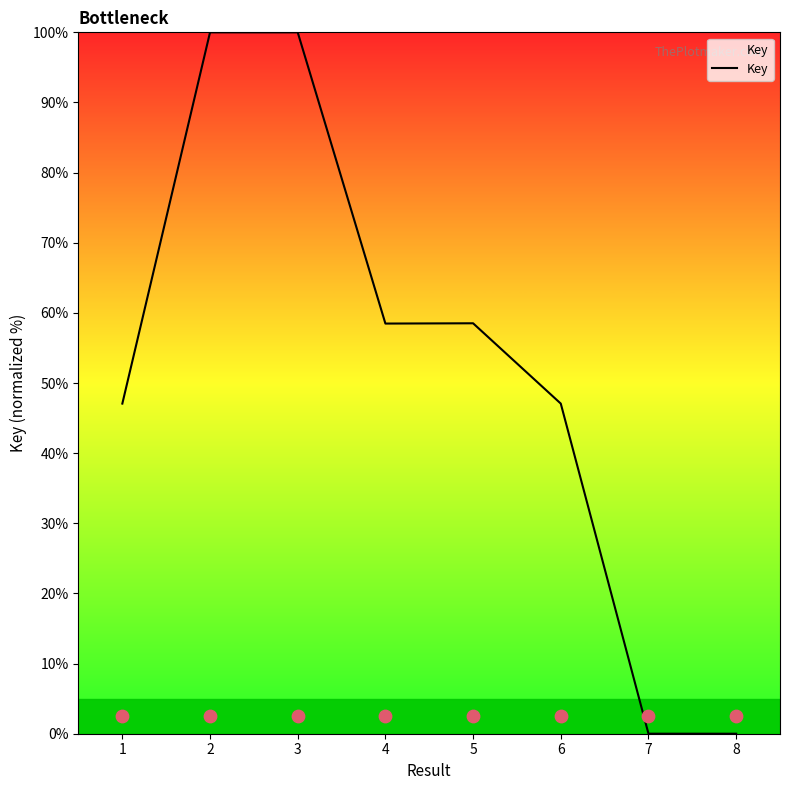

Between 6 and 7, which is larger?

6